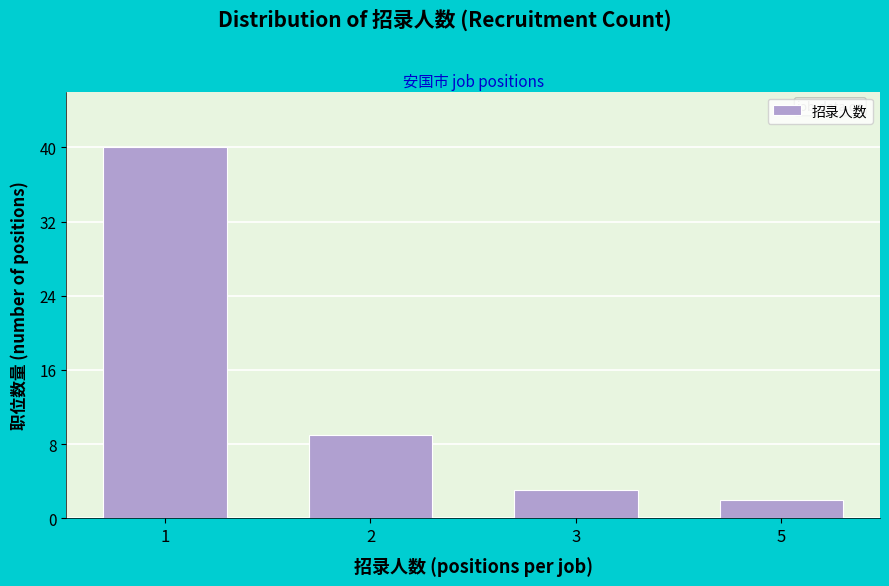

Reading left to right, what are all the values shown in this chart?

40	9	3	2